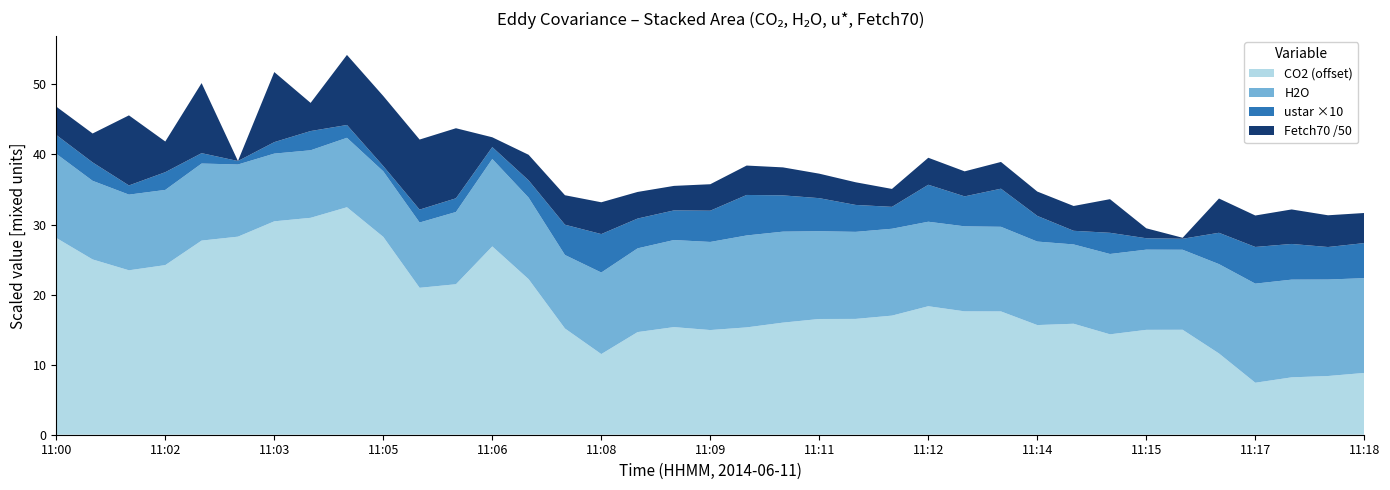

Reading right to left, list all the values displayed in this chart.

CO2: 201406111830=368.8	201406111800=368.4	201406111730=368.2	201406111700=367.4	201406111630=371.6	201406111600=375.0	201406111530=375.0	201406111500=374.3	201406111430=375.8	201406111400=375.6	201406111330=377.6	201406111300=377.6	201406111230=378.3	201406111200=377.0	201406111130=376.5	201406111100=376.5	201406111030=376.0	201406111000=375.3	201406110930=374.9	201406110900=375.4	201406110830=374.6	201406110800=371.5	201406110730=375.2	201406110700=382.2	201406110630=386.9	201406110600=381.5	201406110530=381.0	201406110500=388.2	201406110430=392.5	201406110400=391.0	201406110330=390.5	201406110300=388.3	201406110230=387.7	201406110200=384.2	201406110130=383.5	201406110100=385.0	201406110030=388.1
H2O: 201406111830=13.5	201406111800=13.8	201406111730=13.9	201406111700=14.1	201406111630=12.8	201406111600=11.4	201406111530=11.4	201406111500=11.5	201406111430=11.3	201406111400=11.9	201406111330=12.1	201406111300=12.1	201406111230=12.1	201406111200=12.4	201406111130=12.4	201406111100=12.5	201406111030=13.0	201406111000=13.1	201406110930=12.6	201406110900=12.4	201406110830=12.0	201406110800=11.6	201406110730=10.5	201406110700=11.6	201406110630=12.5	201406110600=10.3	201406110530=9.3	201406110500=9.4	201406110430=9.9	201406110400=9.6	201406110330=9.7	201406110300=10.3	201406110230=11.0	201406110200=10.7	201406110130=10.8	201406110100=11.2	201406110030=12.0
ustar: 201406111830=0.5	201406111800=0.5	201406111730=0.5	201406111700=0.5	201406111630=0.4	201406111600=0.2	201406111530=0.2	201406111500=0.3	201406111430=0.2	201406111400=0.4	201406111330=0.5	201406111300=0.4	201406111230=0.5	201406111200=0.3	201406111130=0.4	201406111100=0.5	201406111030=0.5	201406111000=0.6	201406110930=0.4	201406110900=0.4	201406110830=0.4	201406110800=0.5	201406110730=0.4	201406110700=0.2	201406110630=0.2	201406110600=0.2	201406110530=0.2	201406110500=0.1	201406110430=0.2	201406110400=0.3	201406110330=0.2	201406110300=0.0	201406110230=0.1	201406110200=0.3	201406110130=0.1	201406110100=0.3	201406110030=0.3
Fetch70: 201406111830=214.8	201406111800=226.5	201406111730=246.3	201406111700=224.5	201406111630=244.6	201406111600=7.0	201406111530=71.0	201406111500=240.0	201406111430=177.0	201406111400=173.7	201406111330=190.9	201406111300=178.5	201406111230=192.7	201406111200=128.0	201406111130=161.8	201406111100=174.7	201406111030=199.8	201406111000=209.8	201406110930=188.9	201406110900=174.9	201406110830=189.8	201406110800=226.9	201406110730=210.3	201406110700=182.6	201406110630=70.0	201406110600=618.0	201406110530=1735.0	201406110500=7756.0	201406110430=3362.0	201406110400=201.0	201406110330=4403.0	201406110300=0.0	201406110230=4574.0	201406110200=218.9	201406110130=7359.0	201406110100=206.3	201406110030=202.2